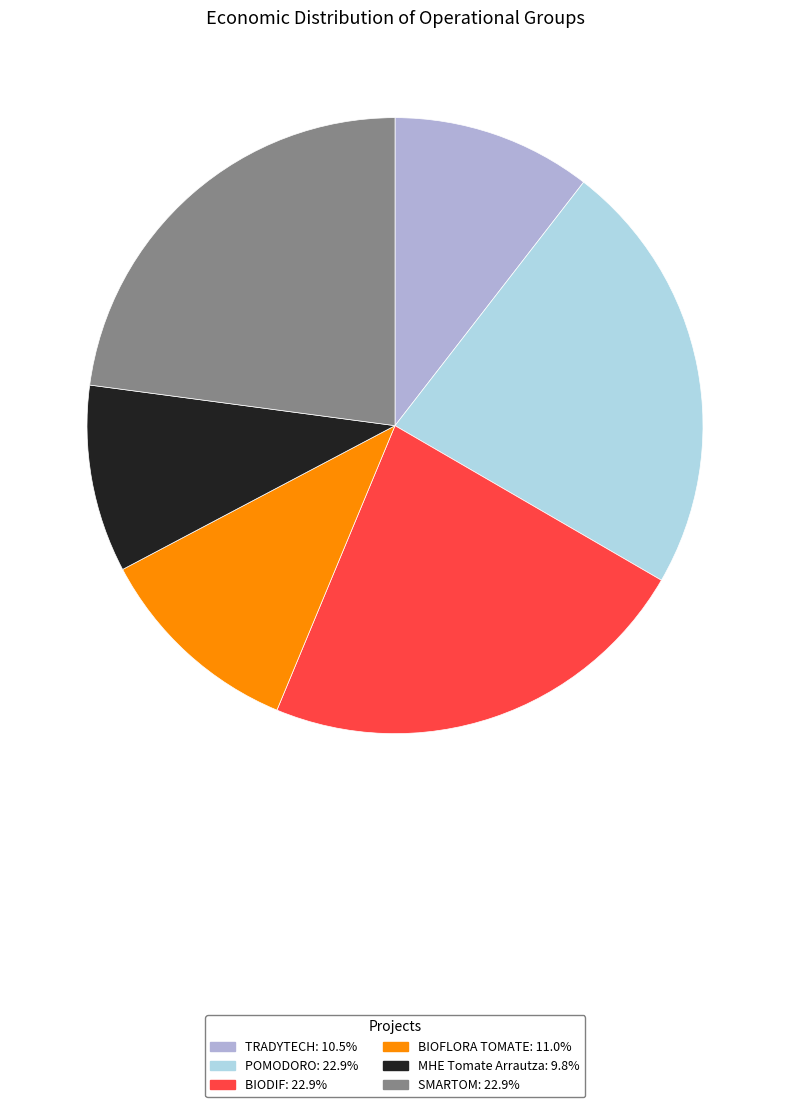

Approximately how many times larger is the value at BIODIF compared to TRADYTECH?

2.2